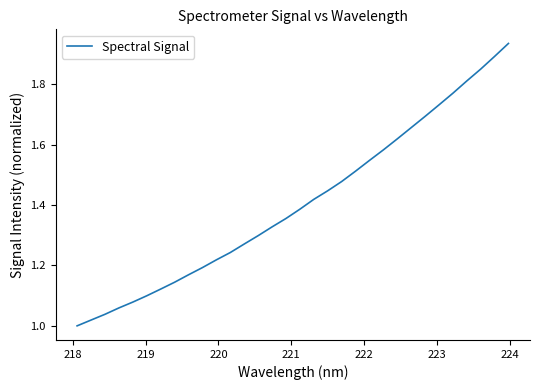

What is the difference between the maximum and minimum values?

0.9